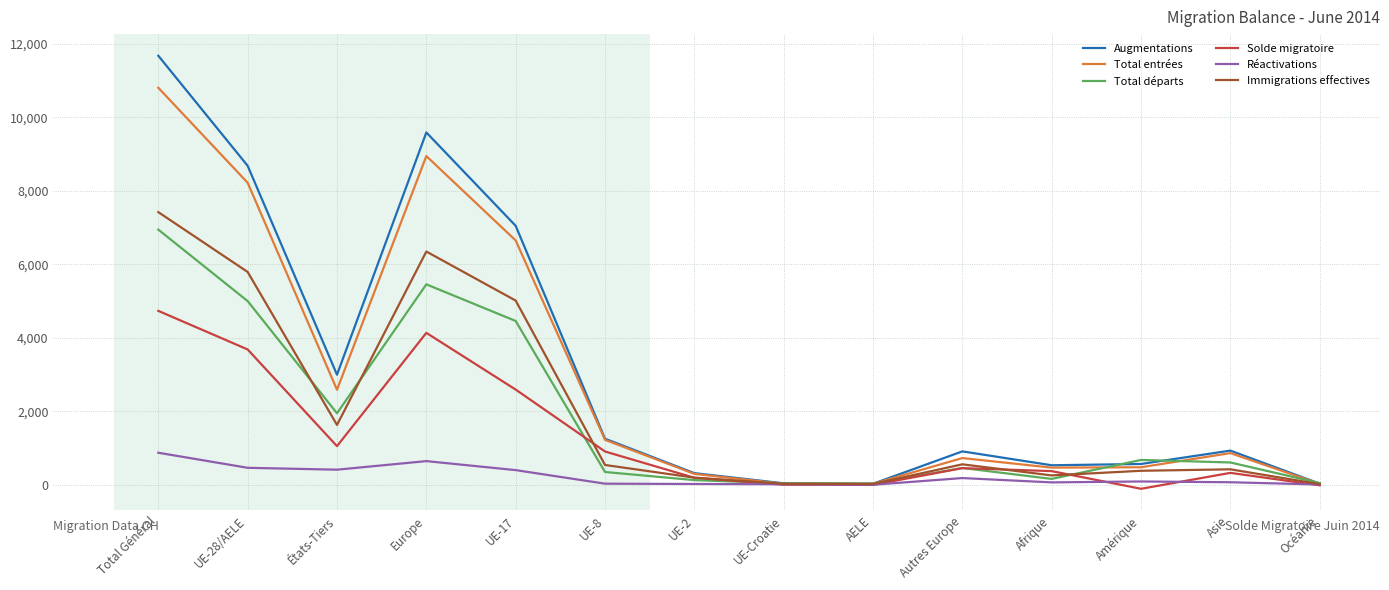

What is the difference between the second highest and minimum values in the Total entrées series?

8921